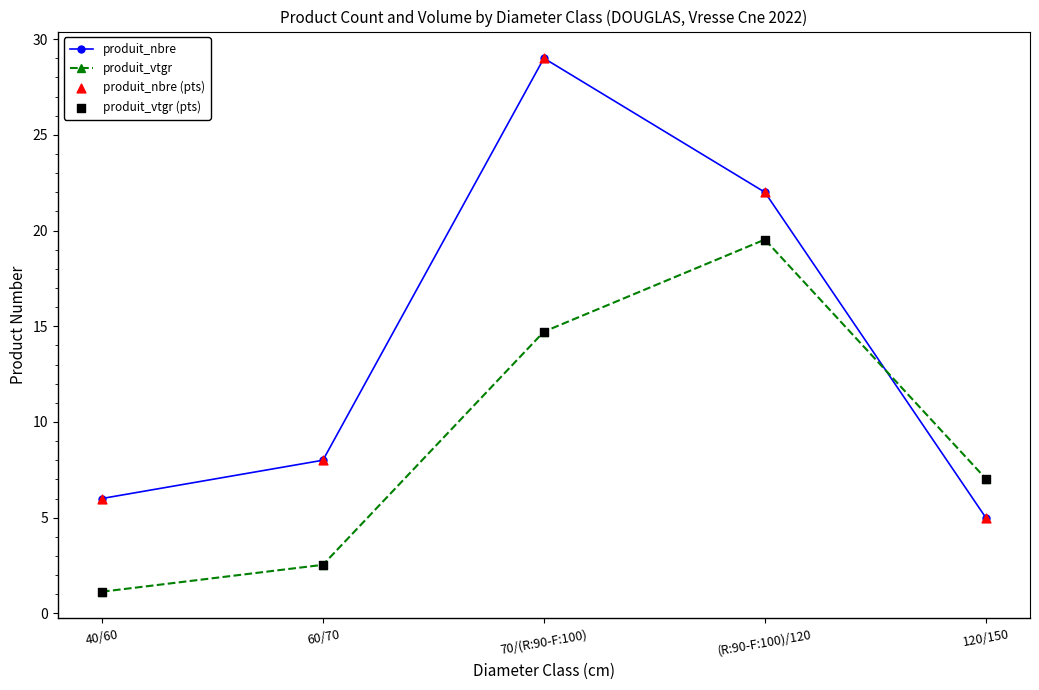

What is the difference between the highest and lowest values at 60/70?

5.5